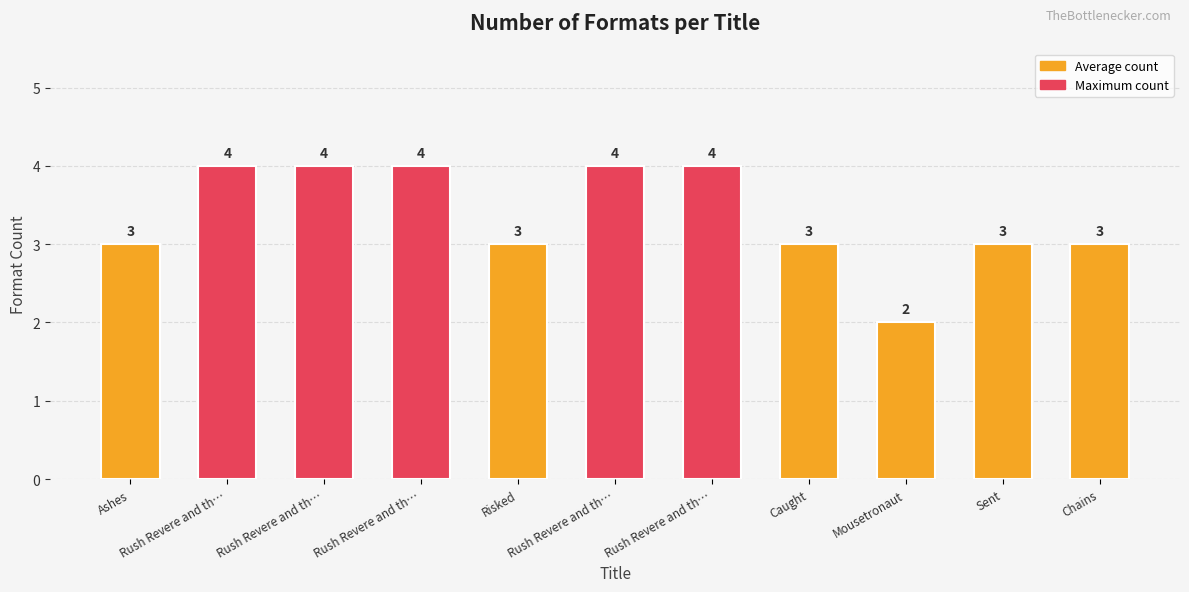

Are the bars horizontal?

No